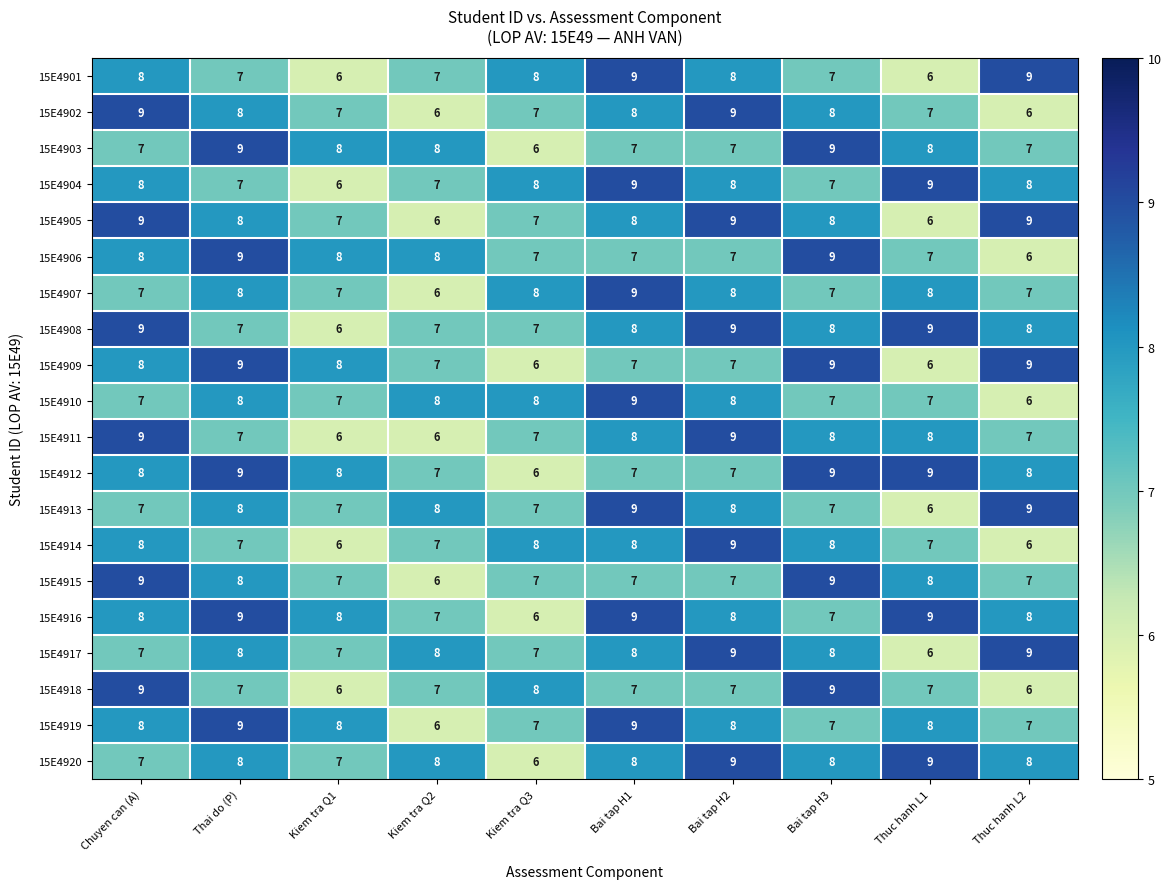

What is the sum of the 15E4916 values at Thuc hanh L2 and Kiem tra Q3?

14